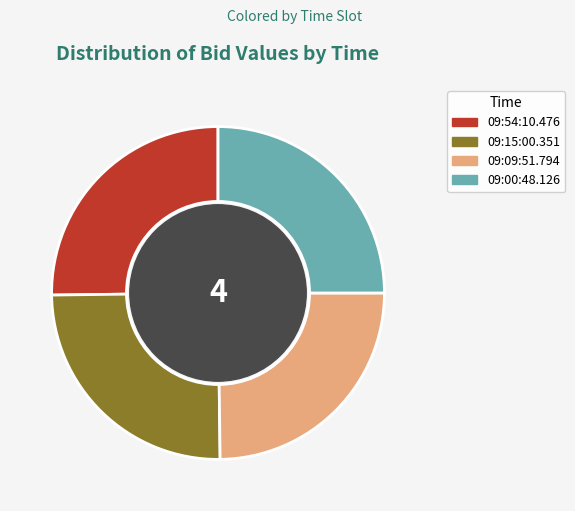

Is it true that 09:00:48.126 is 33% of the pie?

False